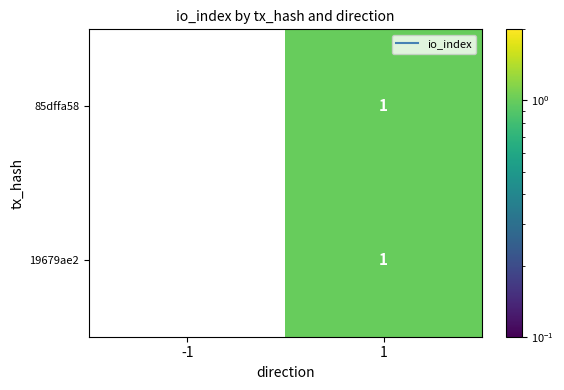

Is it true that 19679ae2 equals 0 at -1?

True